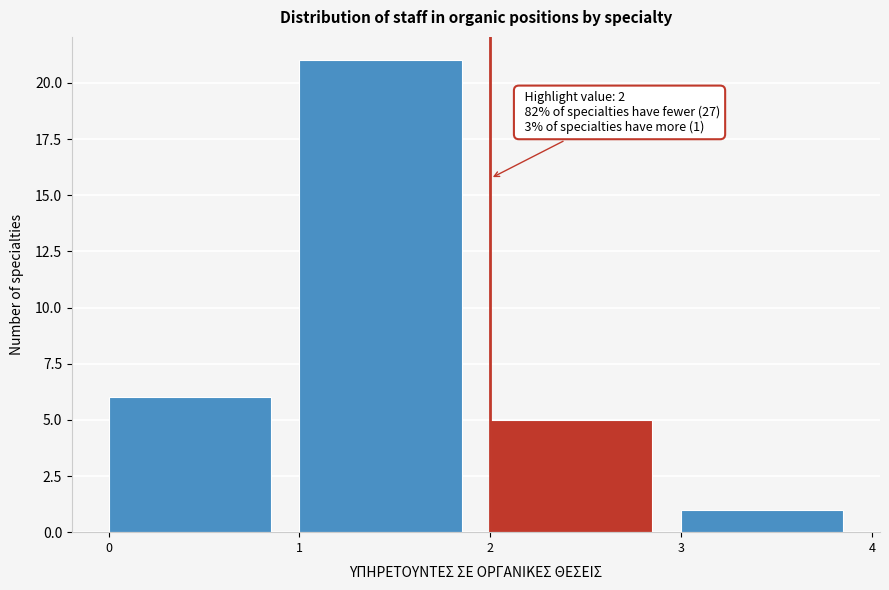

Reading right to left, what are all the values shown in this chart?

3=1	2=5	1=21	0=6